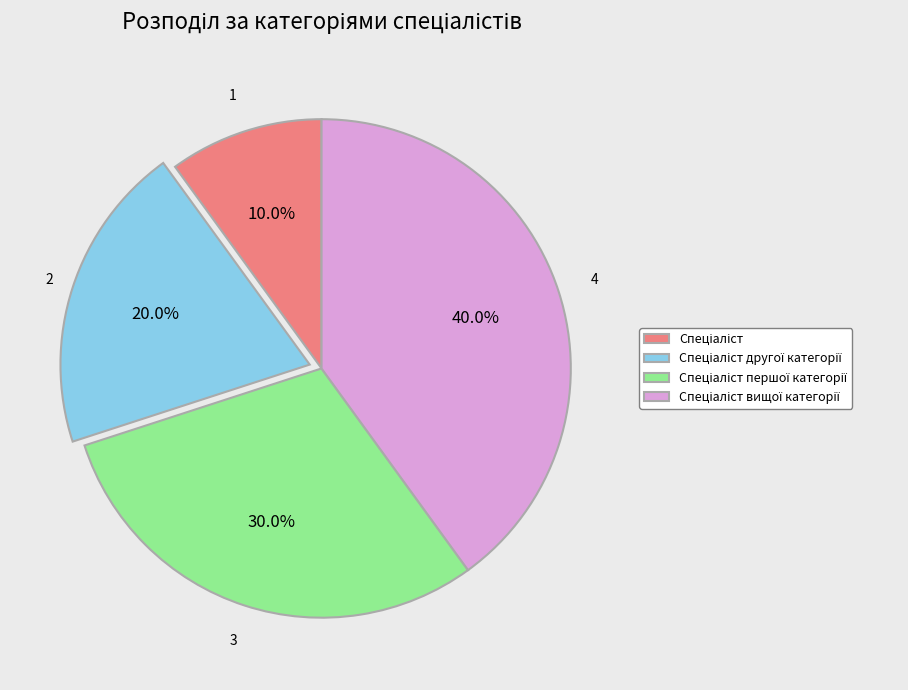

Is there any slice that represents more than half of the pie?

No